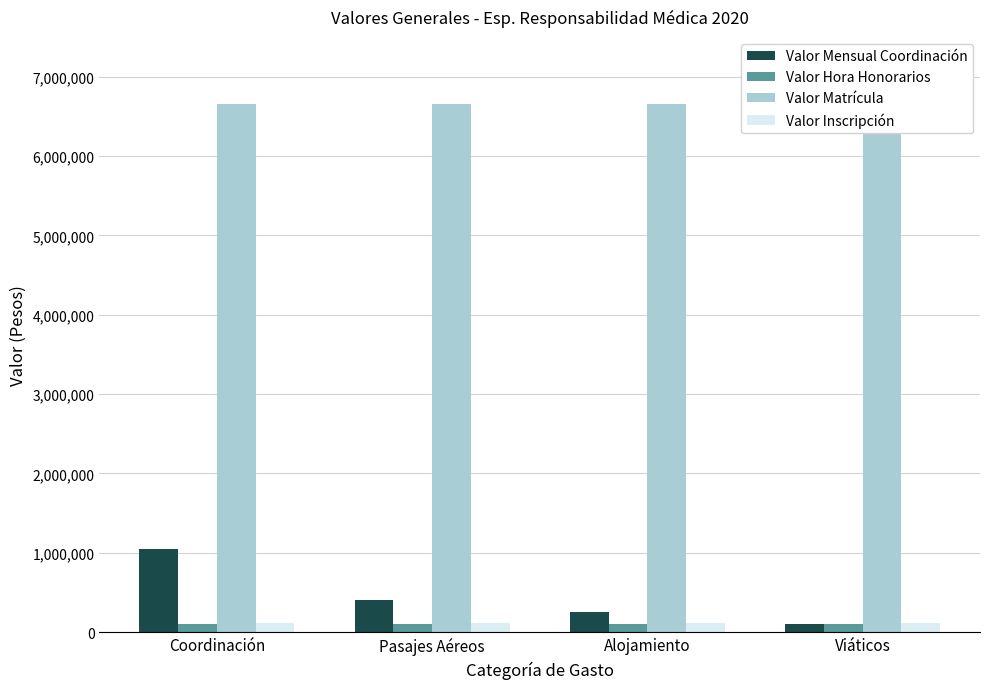

Is it true that Valor Inscripción equals 186429 at Coordinación?

False